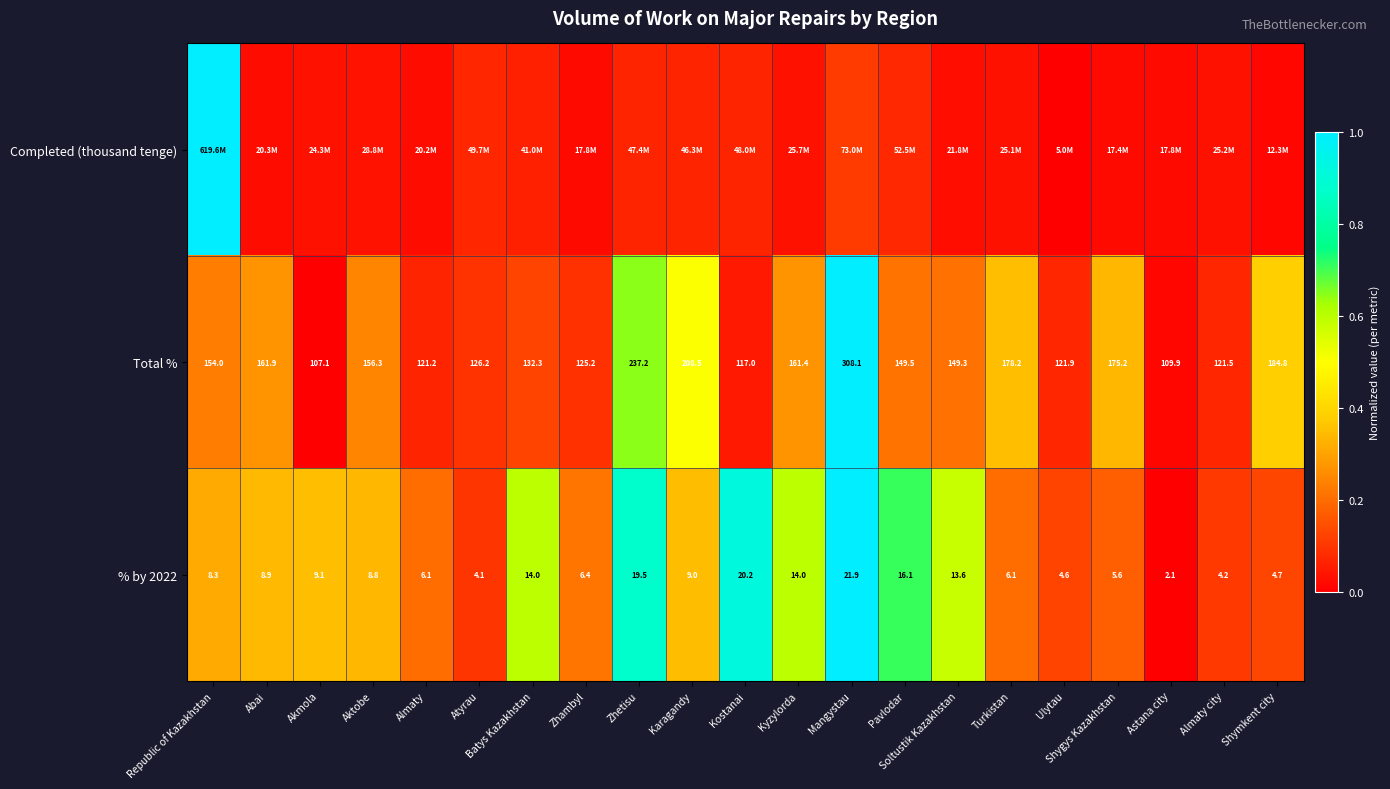

Is the value of % by 2022 at Karagandy greater than the value of Total % at Shymkent city?

No